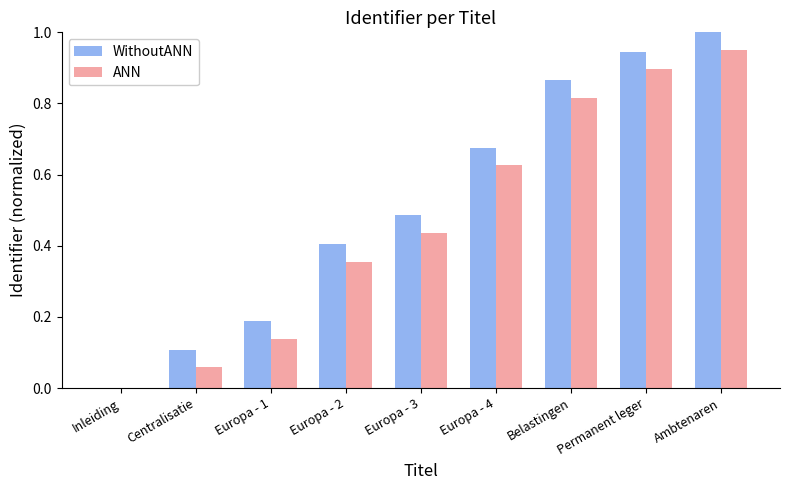

What is the sum of all ANN values?

4.3